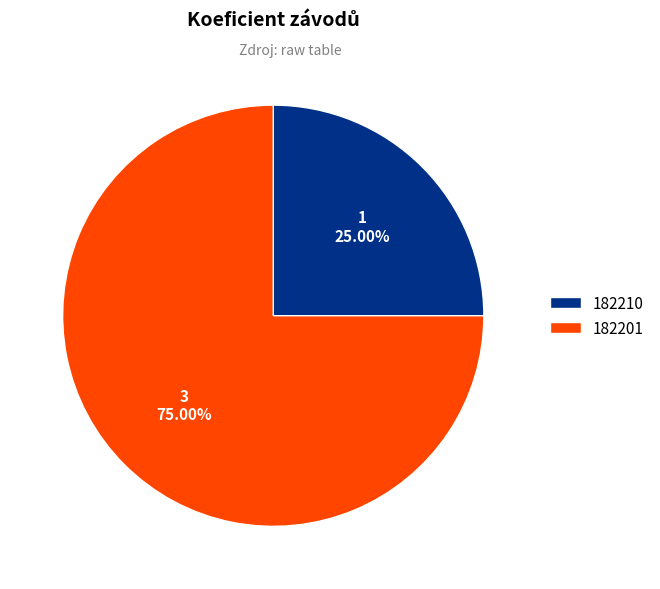

To the nearest percent, what is the combined percentage of 182201 and 182210?

100%